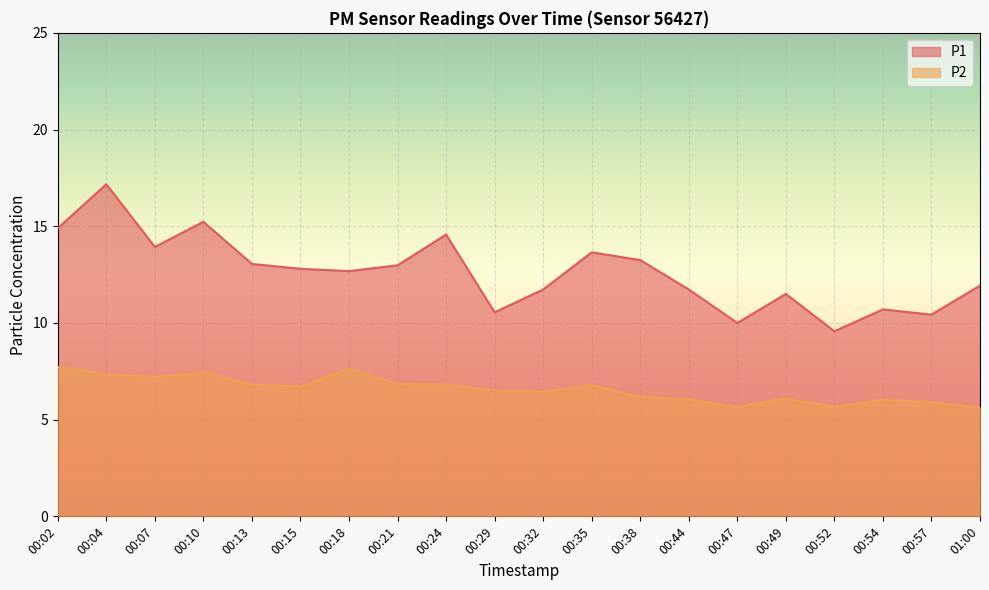

True or false: P2 and P1 intersect in this chart.

False